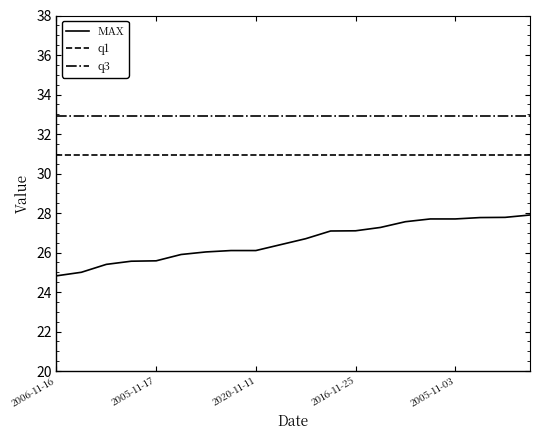

Which series has the largest range (max minus min)?

MAX